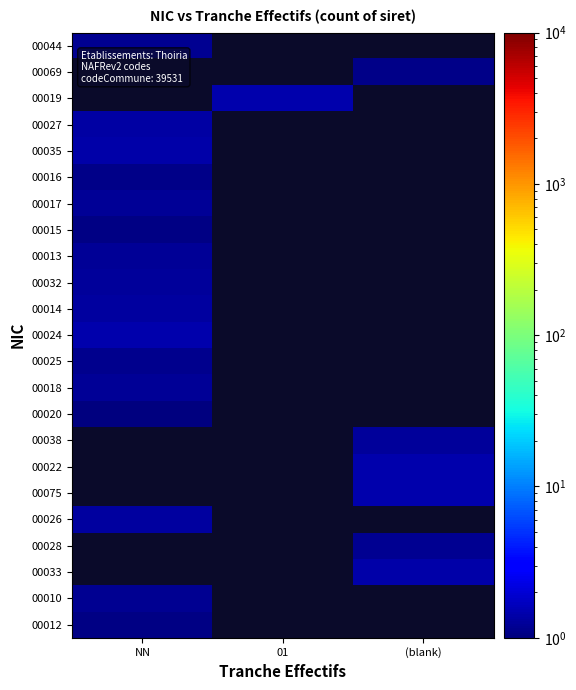

Count the number of categories in the chart.

3